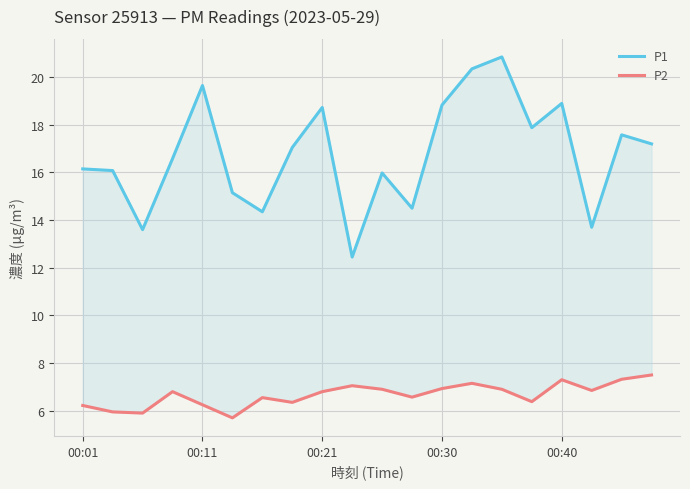

Count the number of categories in the chart.

20